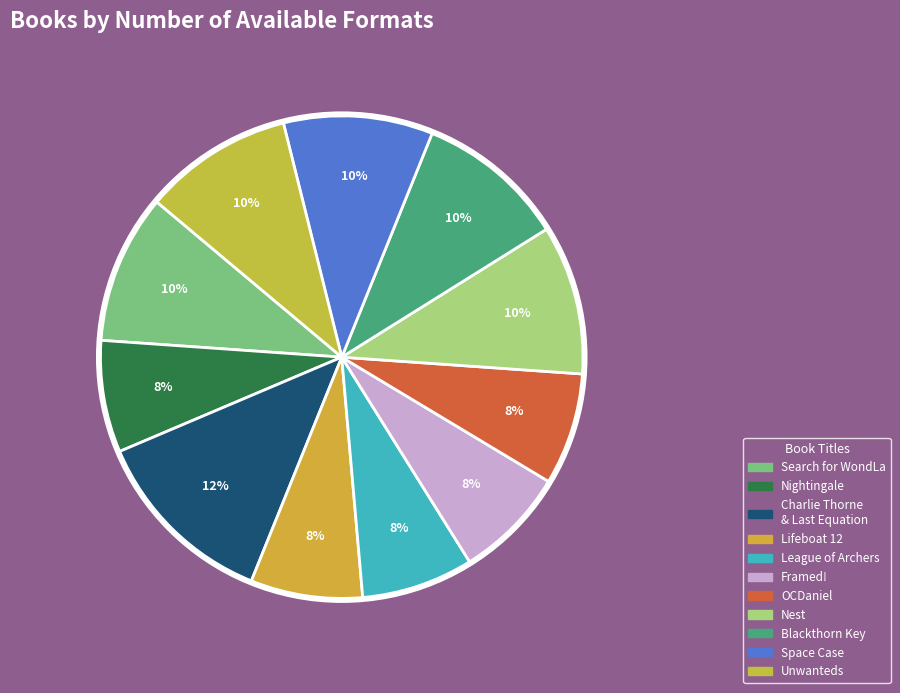

To the nearest percent, what is the average slice percentage?

9%